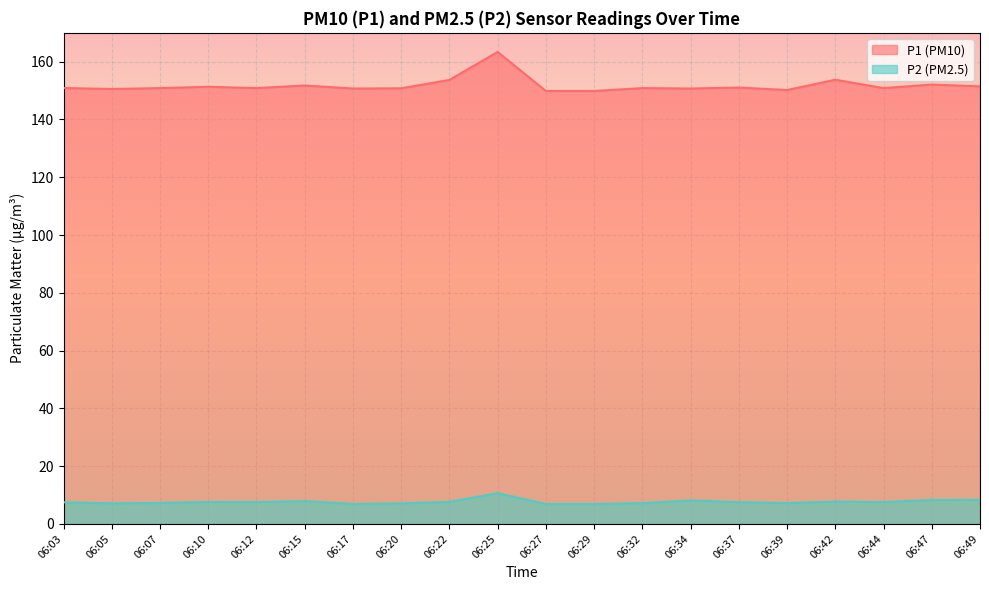

Does the chart display data point markers on the line(s)?

No